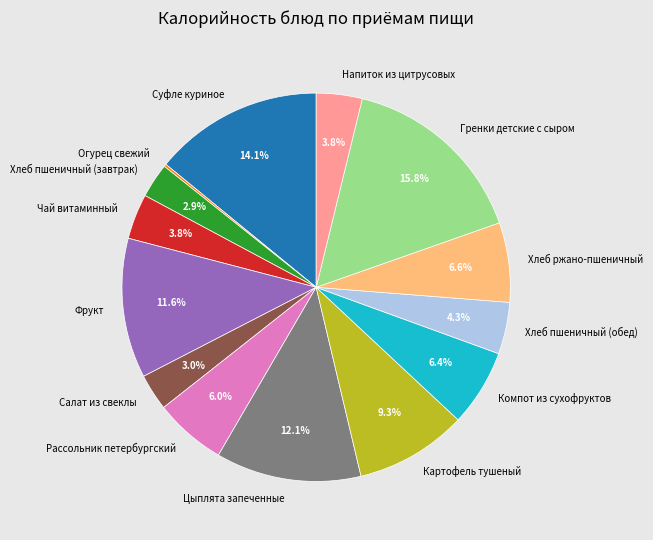

Which slice is the largest?

Гренки детские с сыром